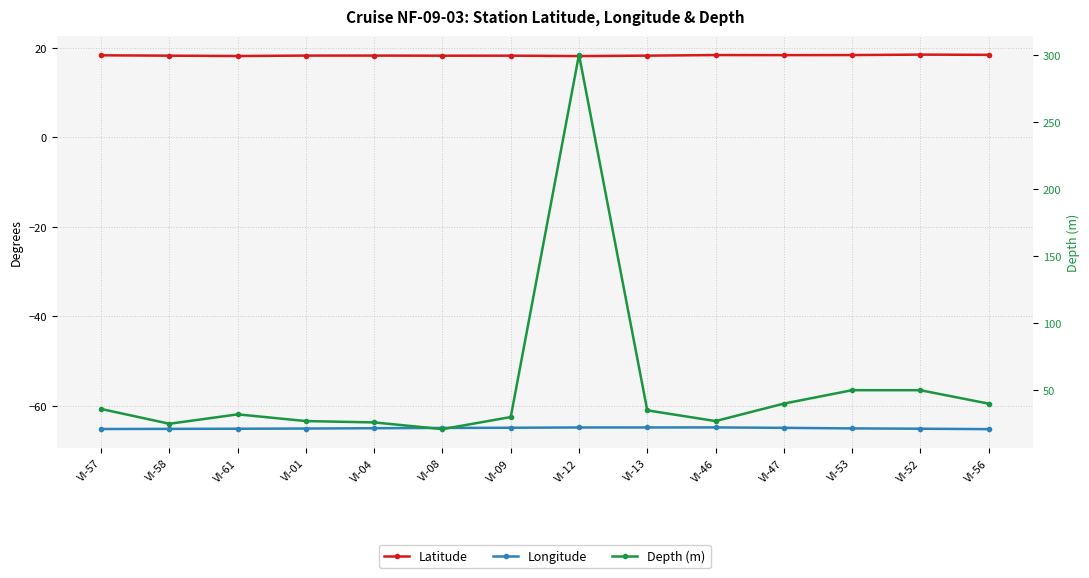

Is it true that Longitude equals -65.1 at VI-61?

True